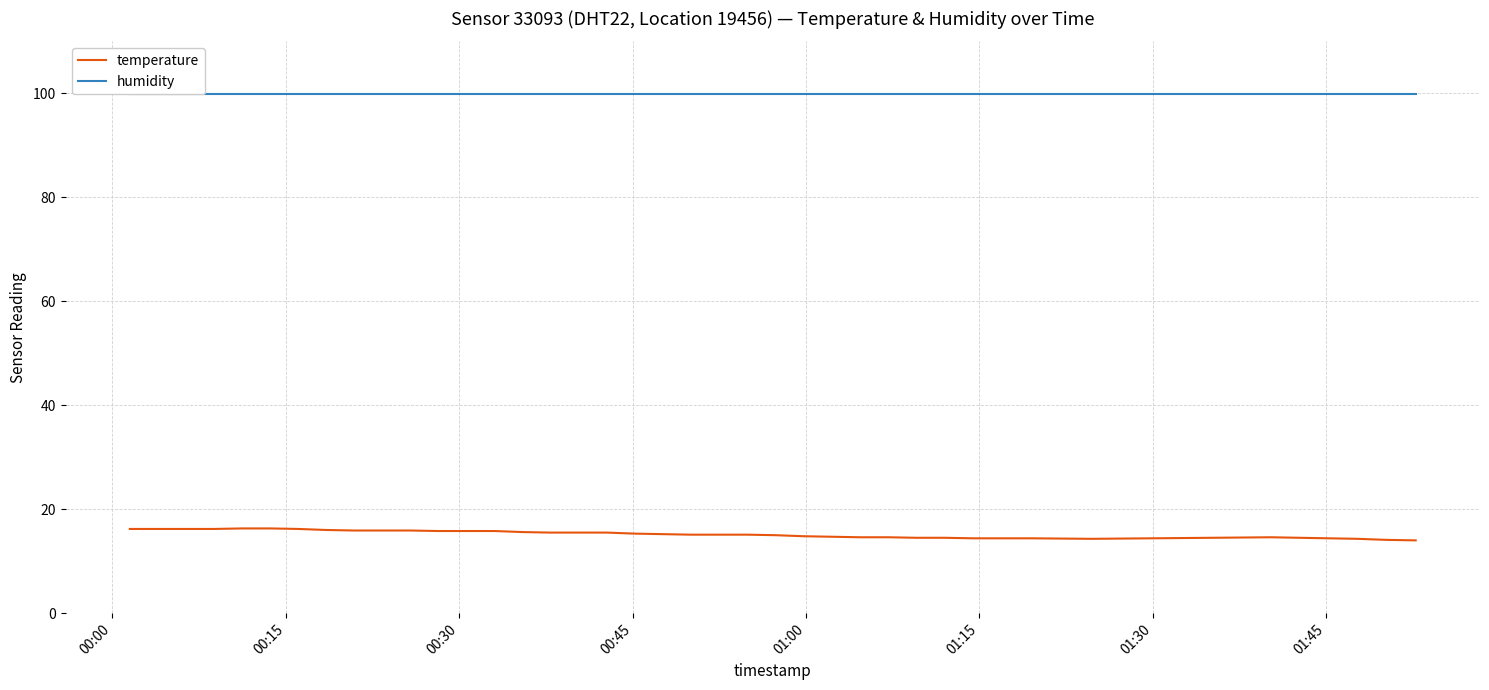

How many distinct data groups are displayed?

2